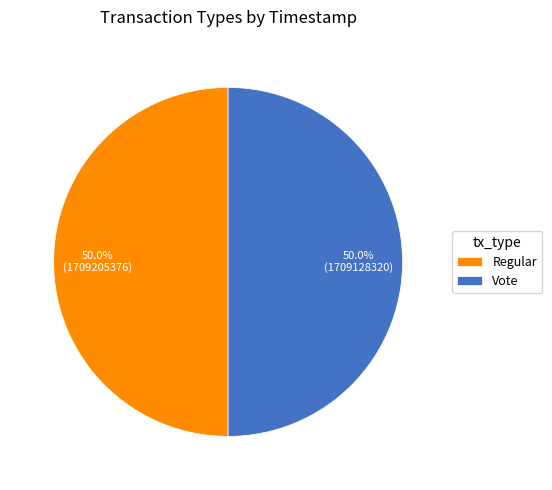

To the nearest percent, what portion does Vote represent?

50%